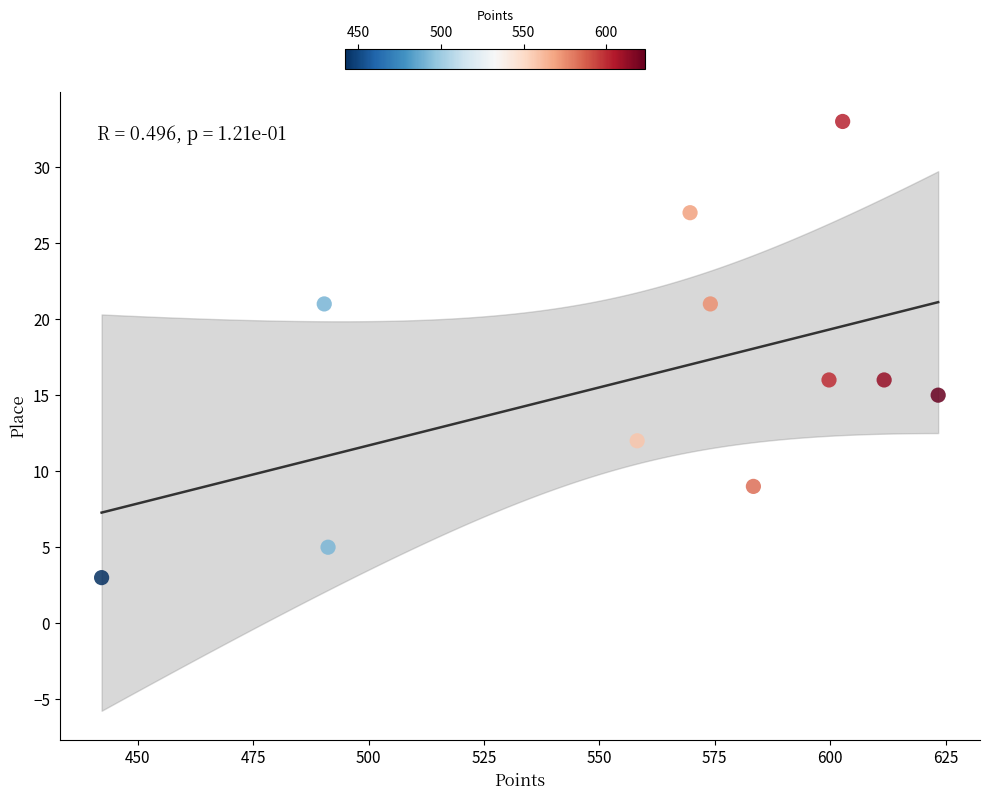

What is the average Y value?

16